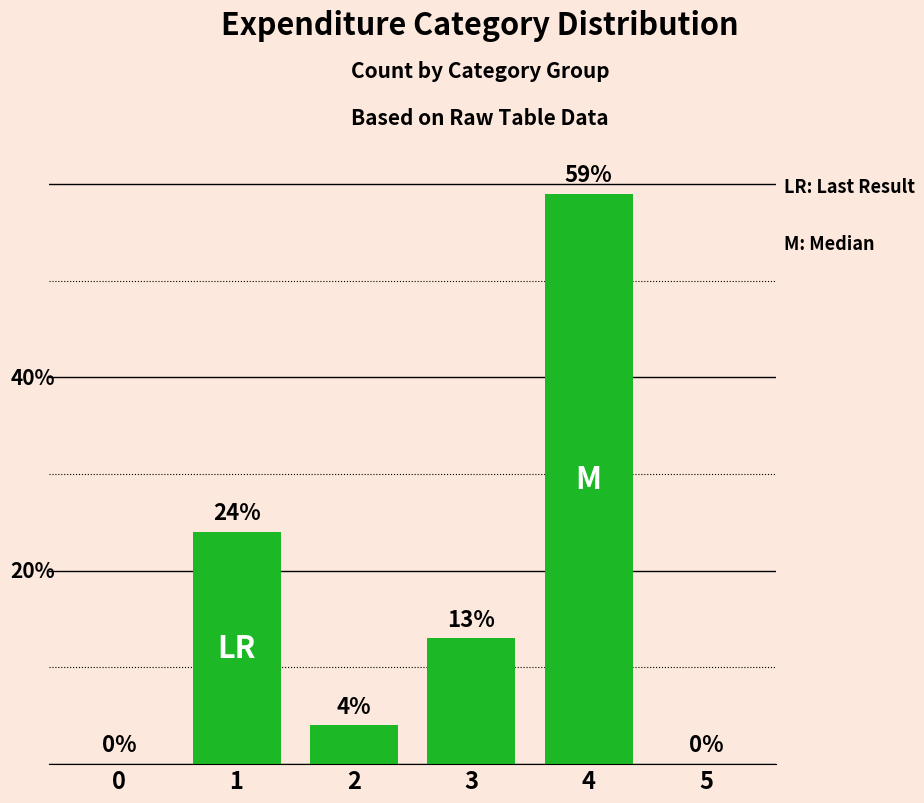

What is the greatest value displayed?

59